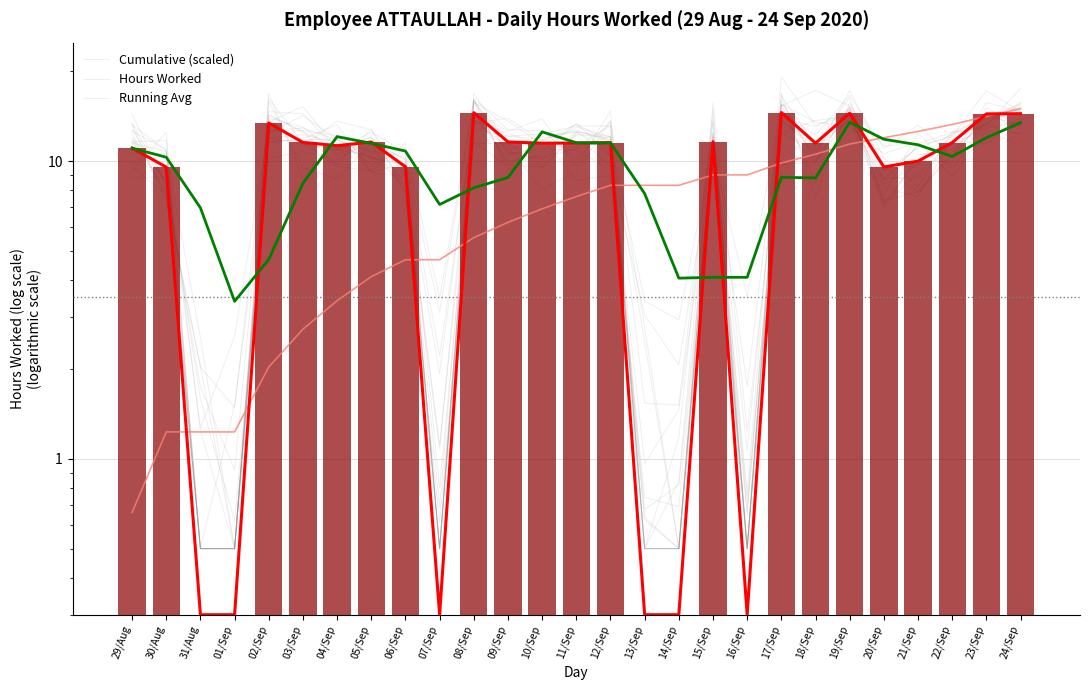

Which label corresponds to the smallest value in the chart?

31/Aug